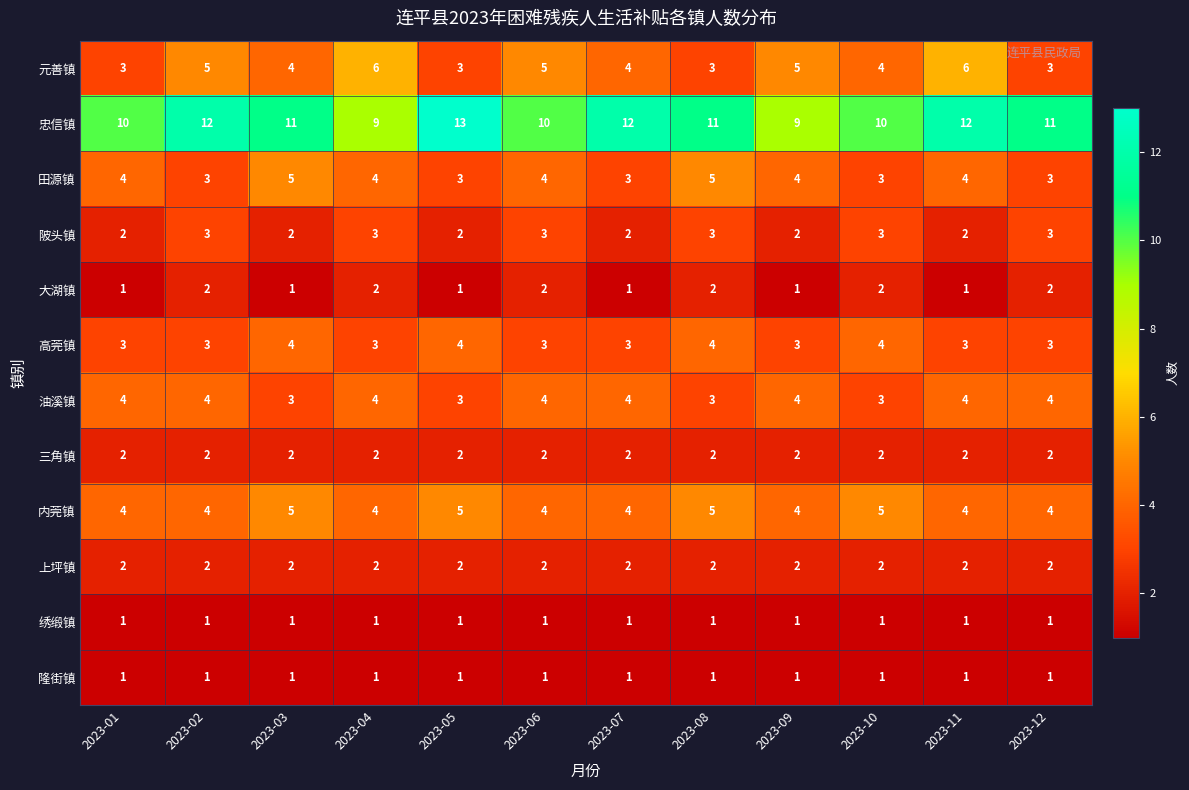

Is the value of 上坪镇 at 2023-01 greater than the value of 内莞镇 at 2023-06?

No